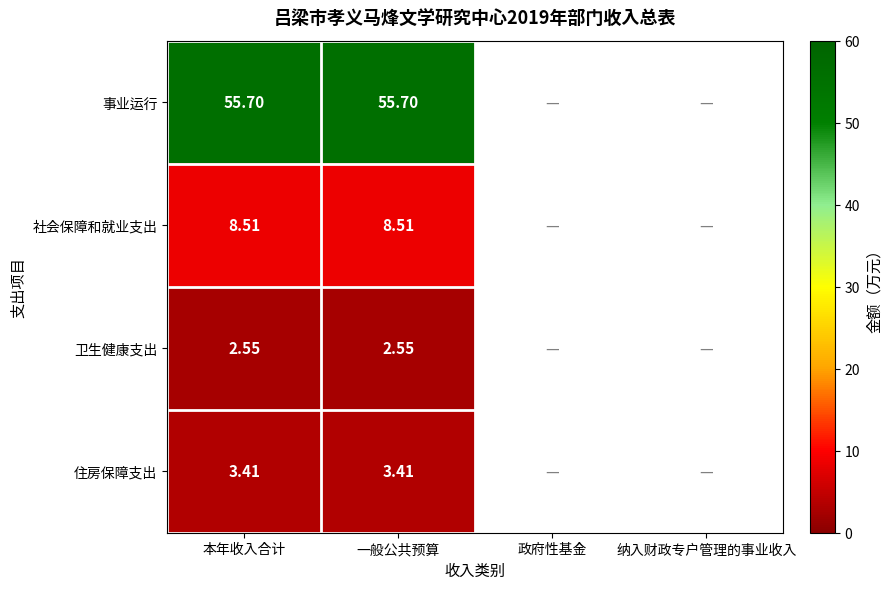

Between 政府性基金 and 纳入财政专户管理的事业收入, which is larger?

纳入财政专户管理的事业收入